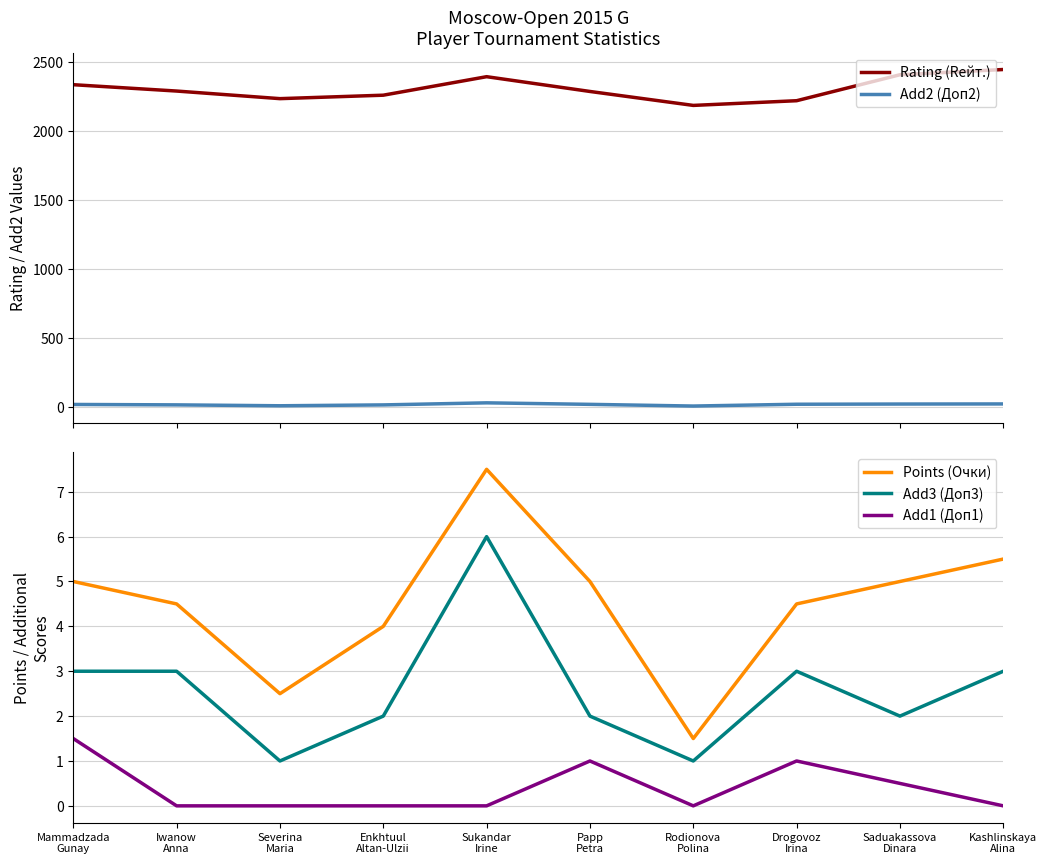

The Points (Очки) series shows 6.6 at Mammadzada
Gunay. True or false?

False